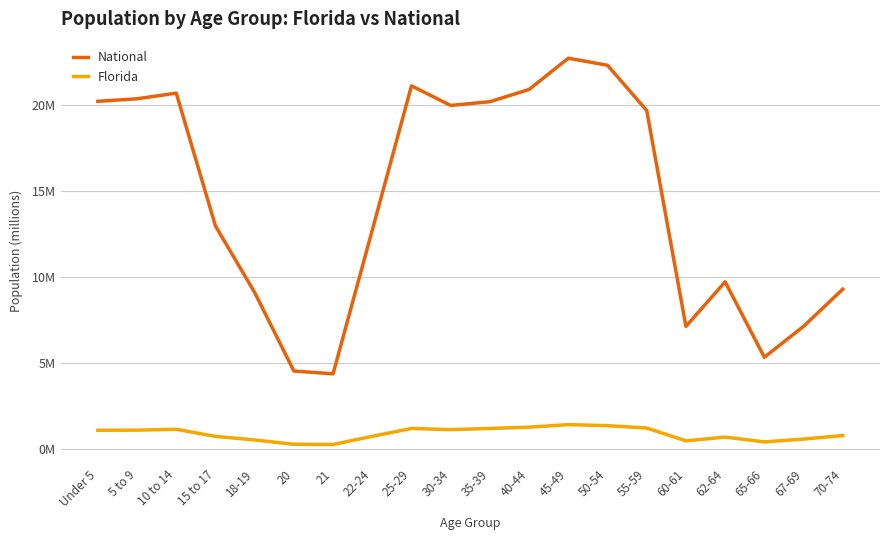

What are all the series names shown in the legend?

National, Florida